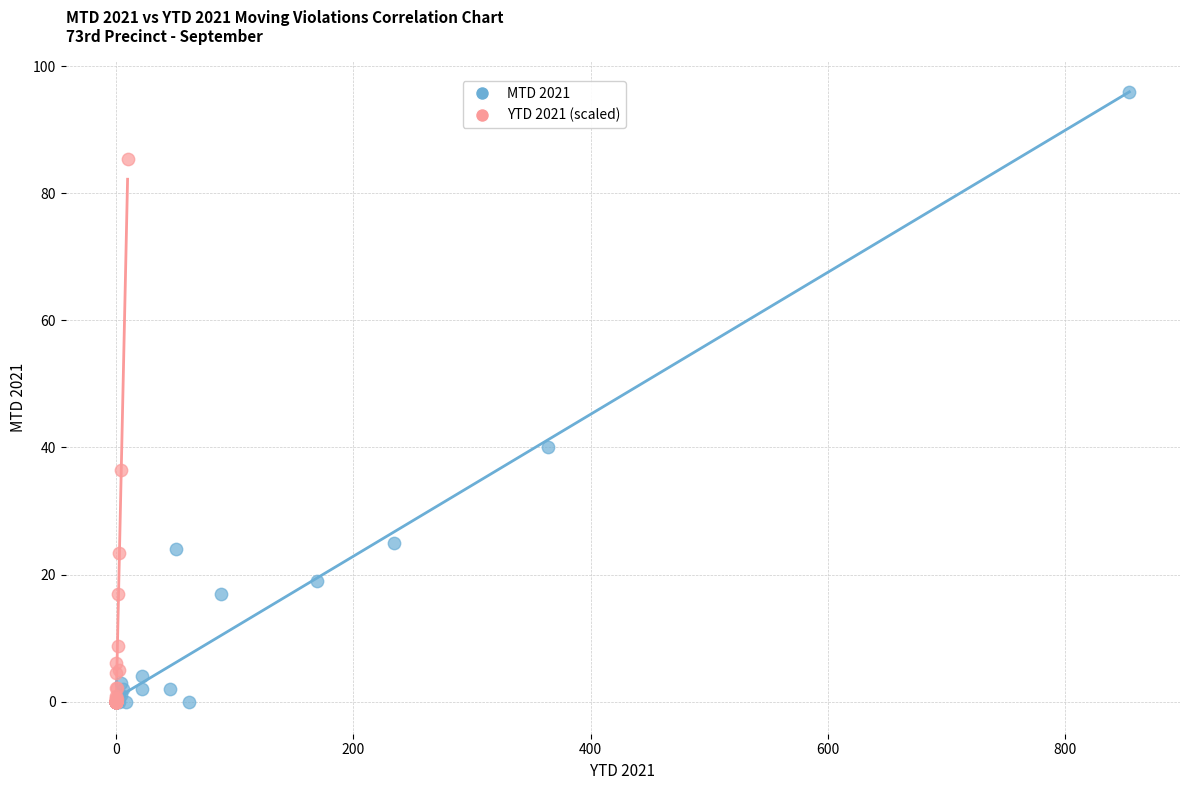

Which series has the widest spread of Y values?

MTD 2021